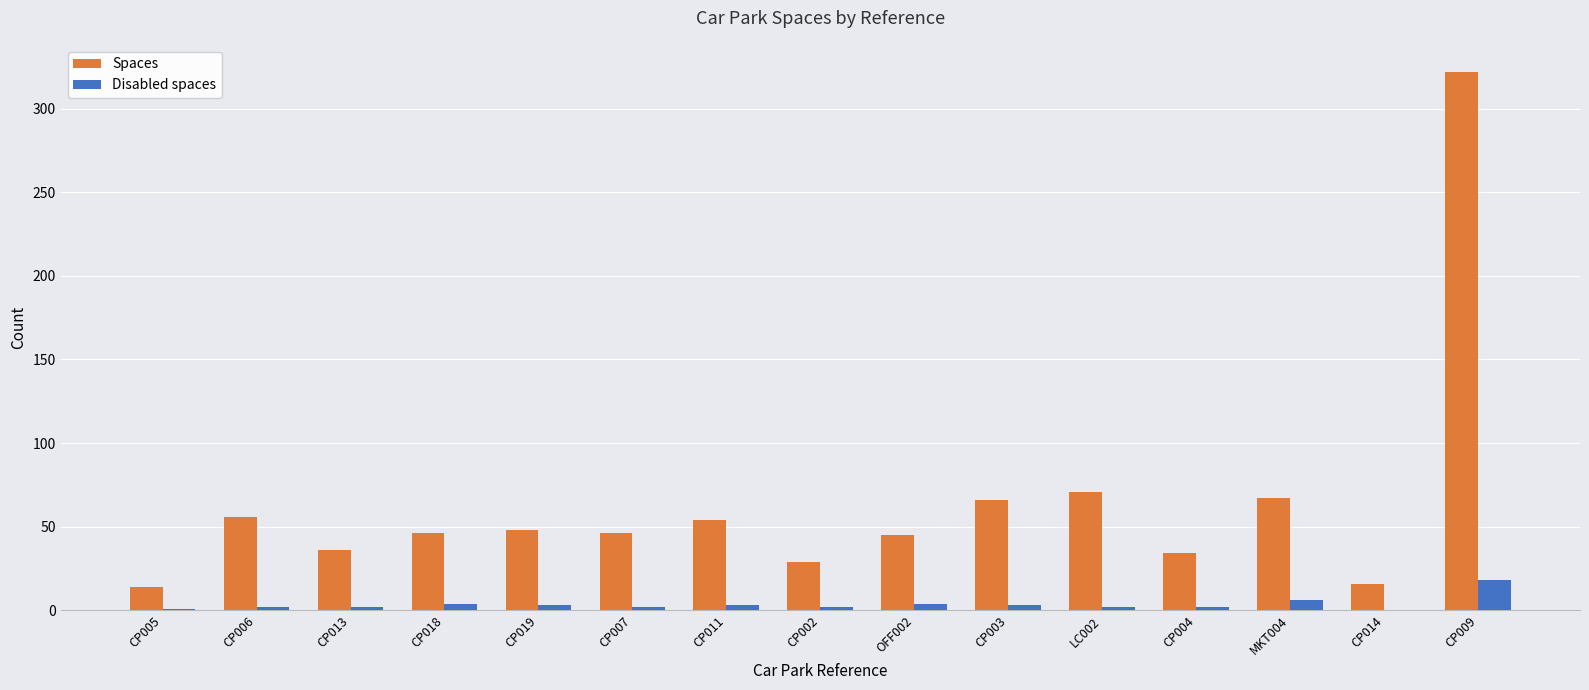

What is the average value of the Disabled spaces series?

4